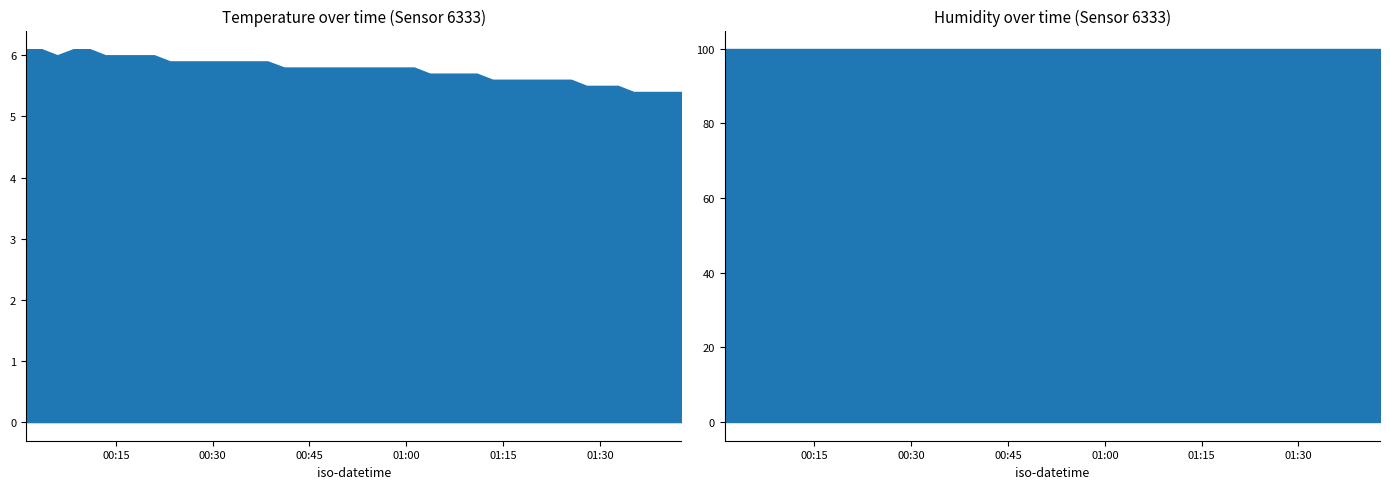

List the series in order of their overall mean, lowest first.

temperature, humidity